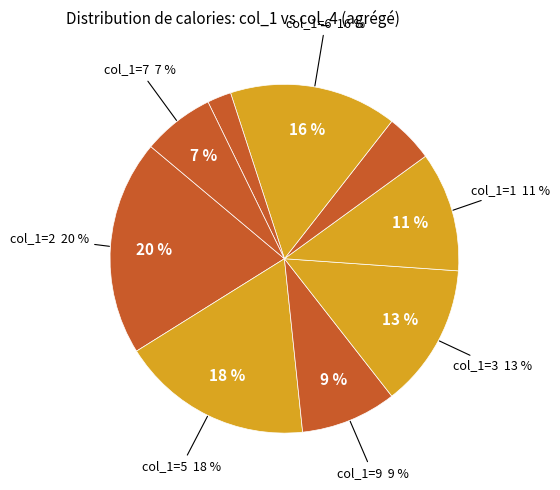

Between 8 and 9, which is larger?

9